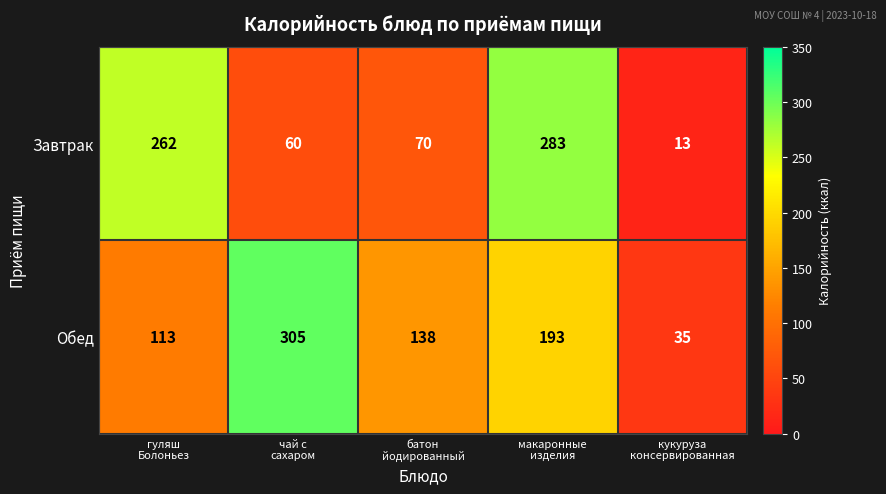

Reading left to right, extract all data points from this chart.

Завтрак: 262	60	70	283	13
Обед: 113	305	138	193	35